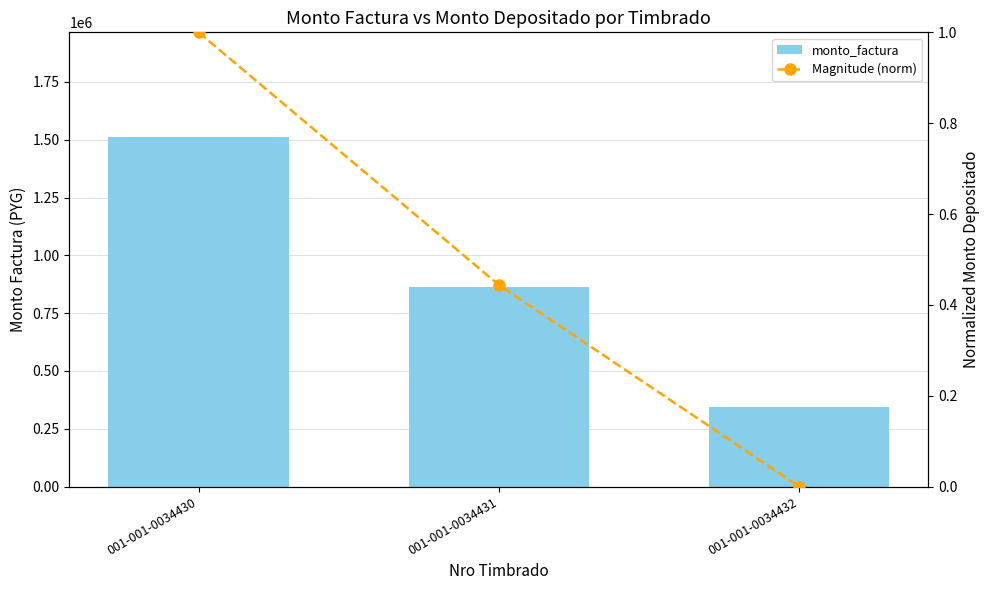

How many data points in monto_factura are above 862500?

1